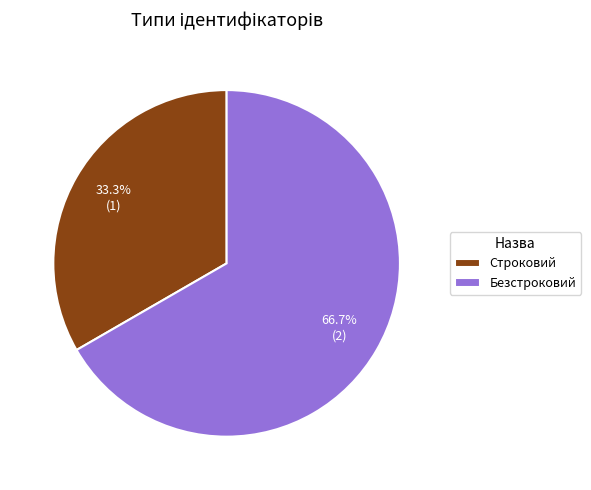

Count the number of slices in the pie.

2